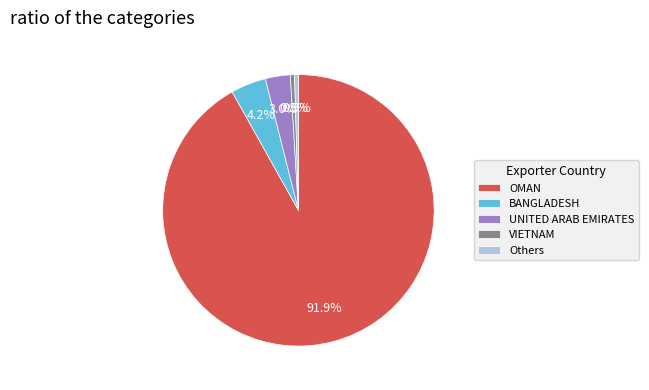

Which has a higher value, VIETNAM or UNITED ARAB EMIRATES?

UNITED ARAB EMIRATES